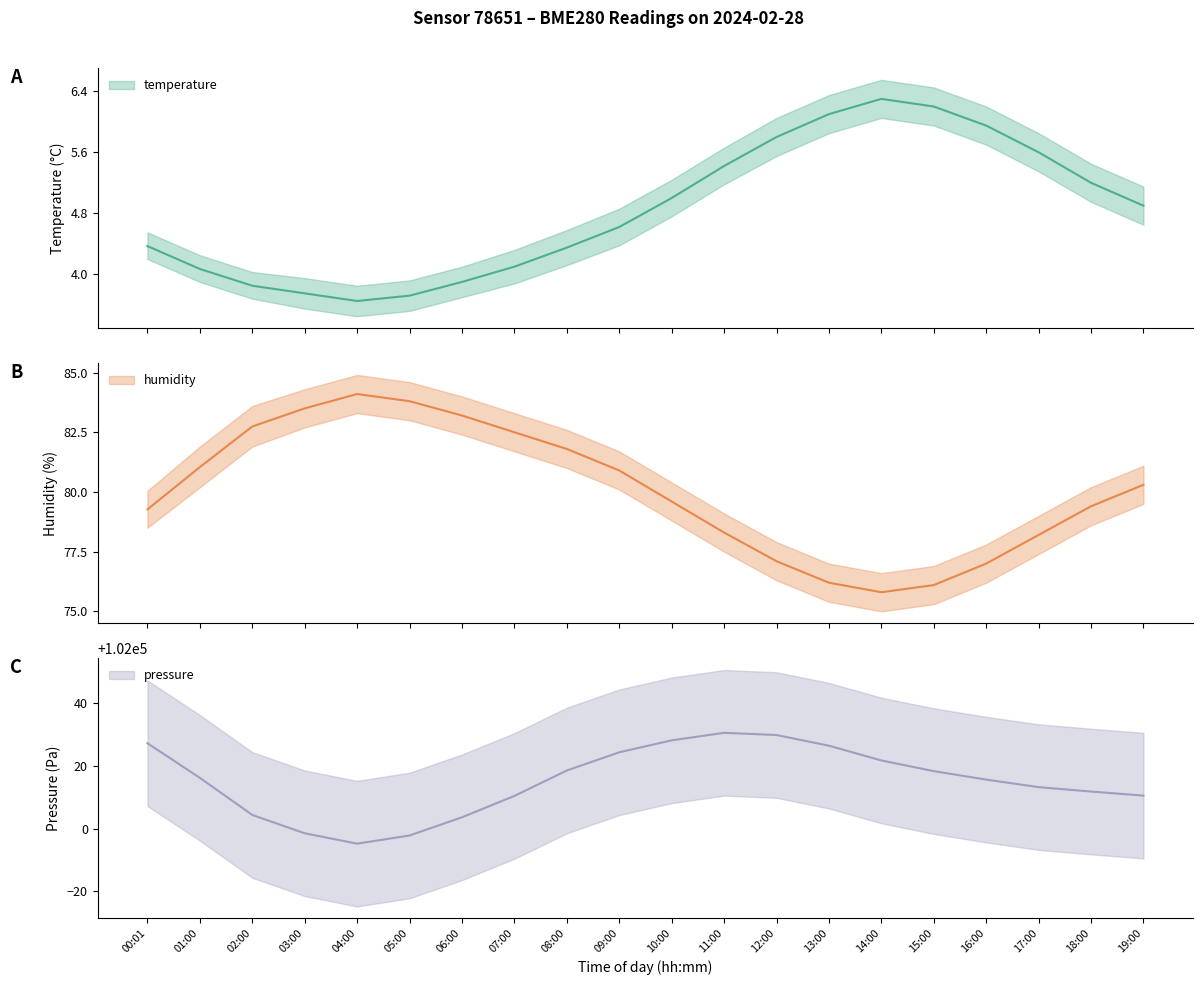

In humidity, how many points are higher than both neighbors (excluding endpoints)?

1